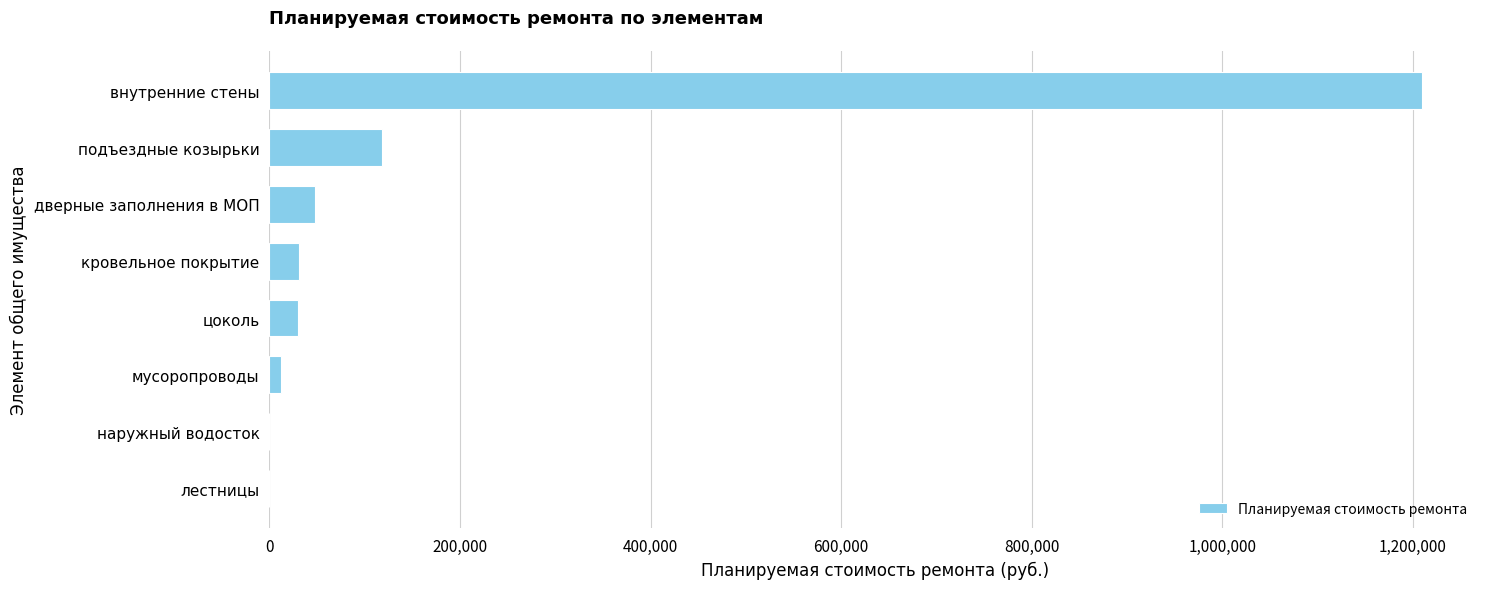

What is the sum of all values?

1449564.3